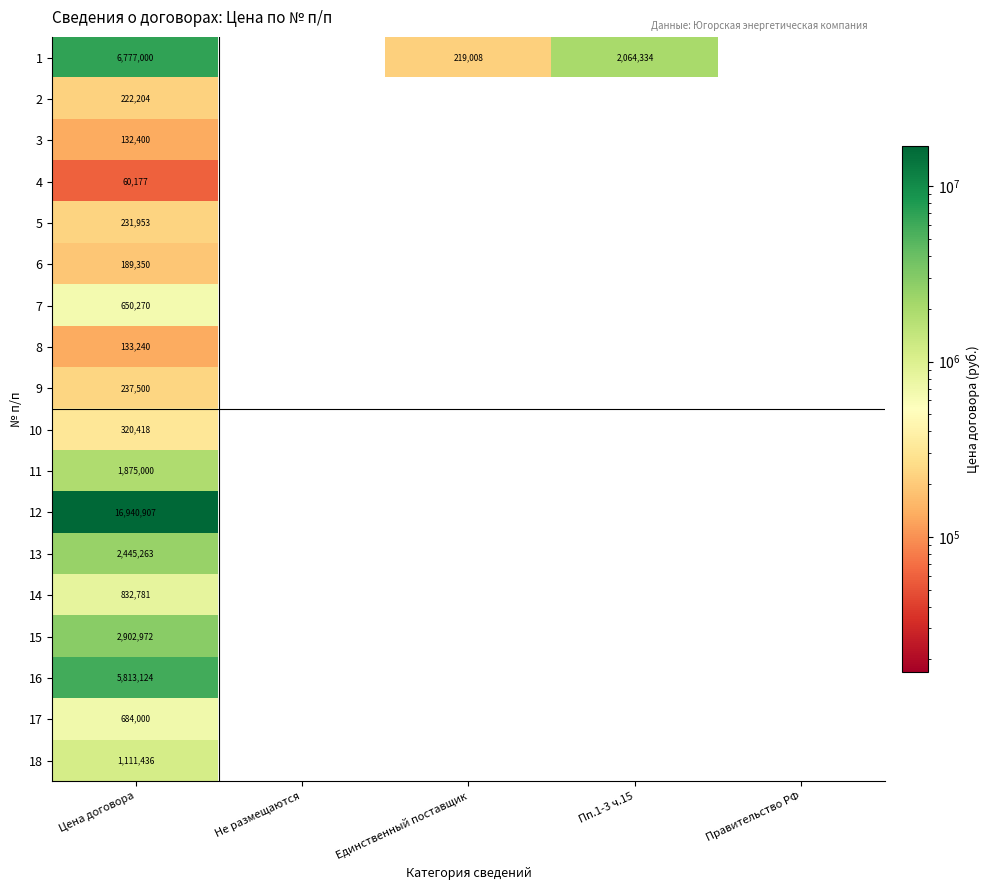

How many data points does each series have?

5